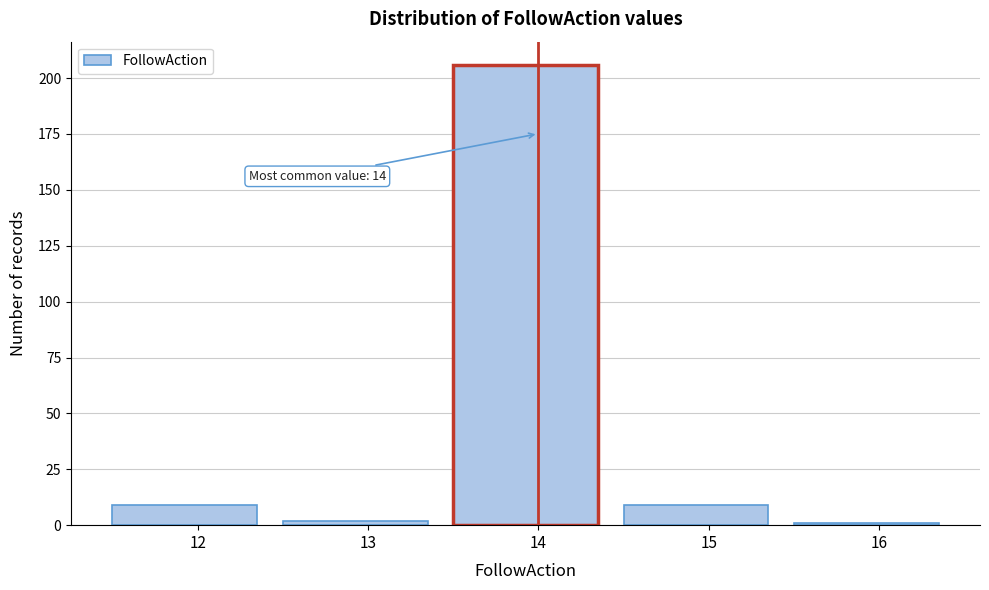

Reading left to right, transcribe all the data shown in this chart.

9	2	206	9	1